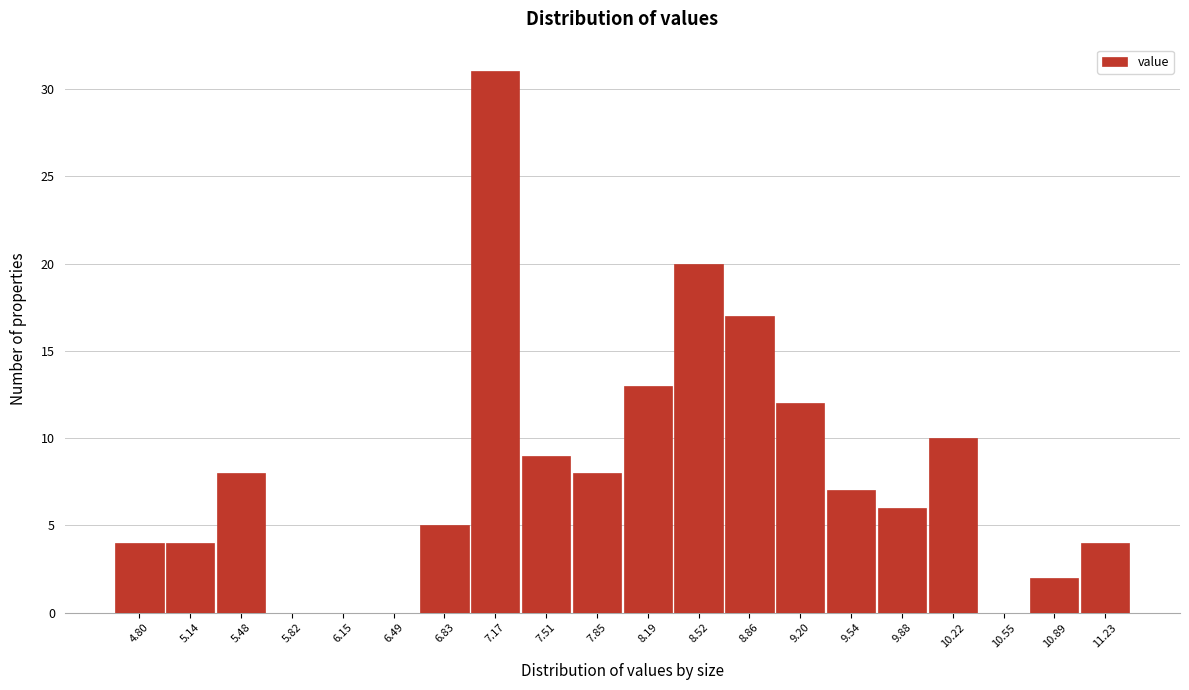

Reading left to right, transcribe all the data shown in this chart.

4.80=4	5.14=4	5.48=8	5.82=0	6.15=0	6.49=0	6.83=5	7.17=31	7.51=9	7.85=8	8.19=13	8.52=20	8.86=17	9.20=12	9.54=7	9.88=6	10.22=10	10.55=0	10.89=2	11.23=4